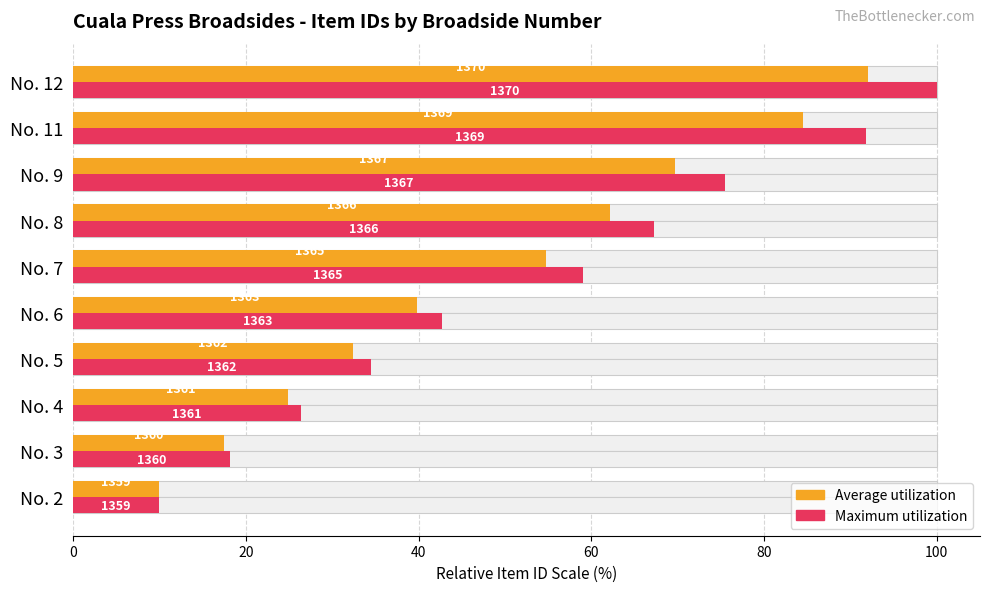

What is the difference between the maximum and minimum values in the Maximum utilization series?

90.0